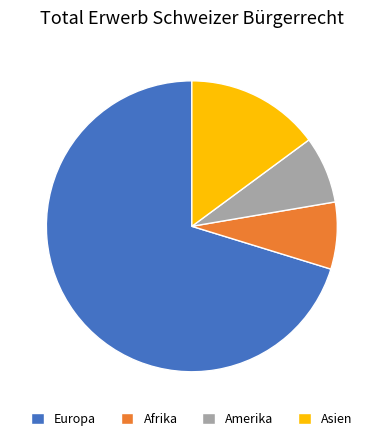

Which has a higher value, Asien or Amerika?

Asien